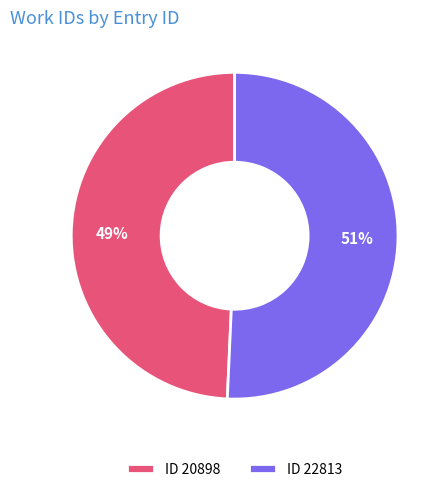

True or false: ID 20898 accounts for 61% of the total.

False